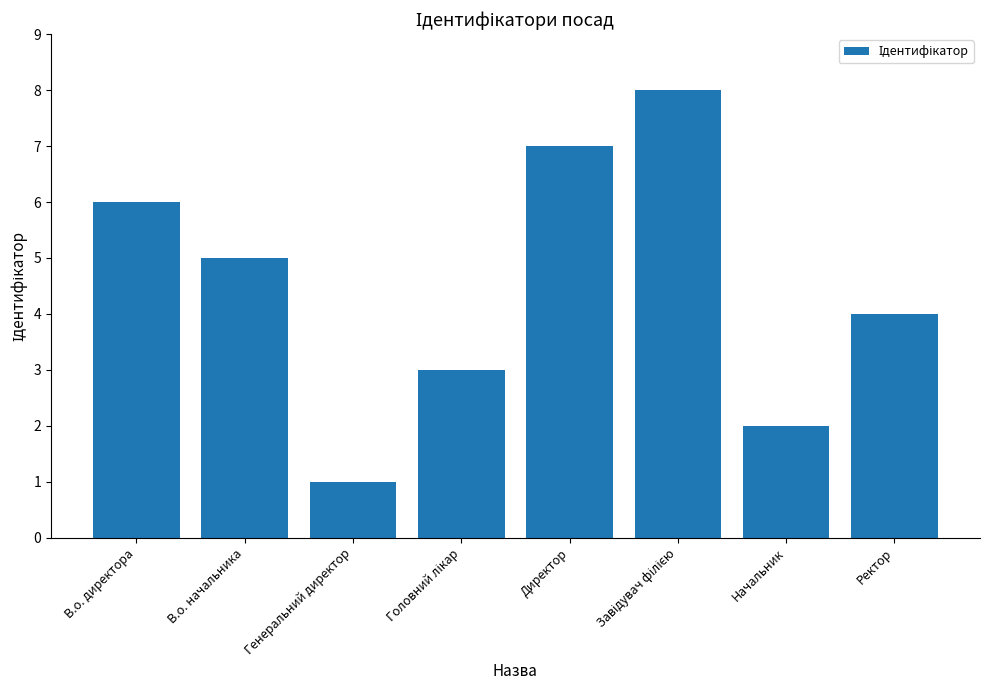

What is the label of the 2nd bar from the right?

Начальник